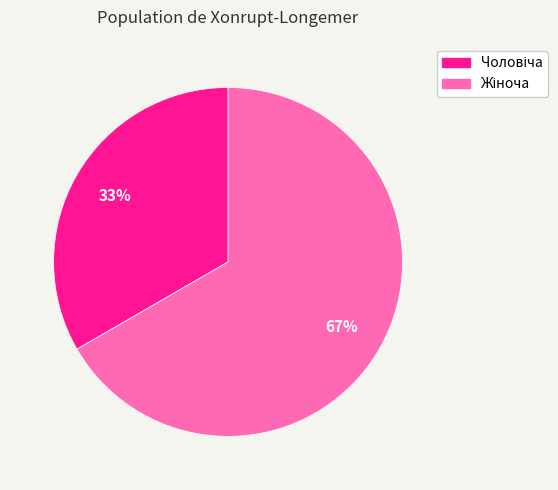

To the nearest percent, what is the average slice percentage?

50%